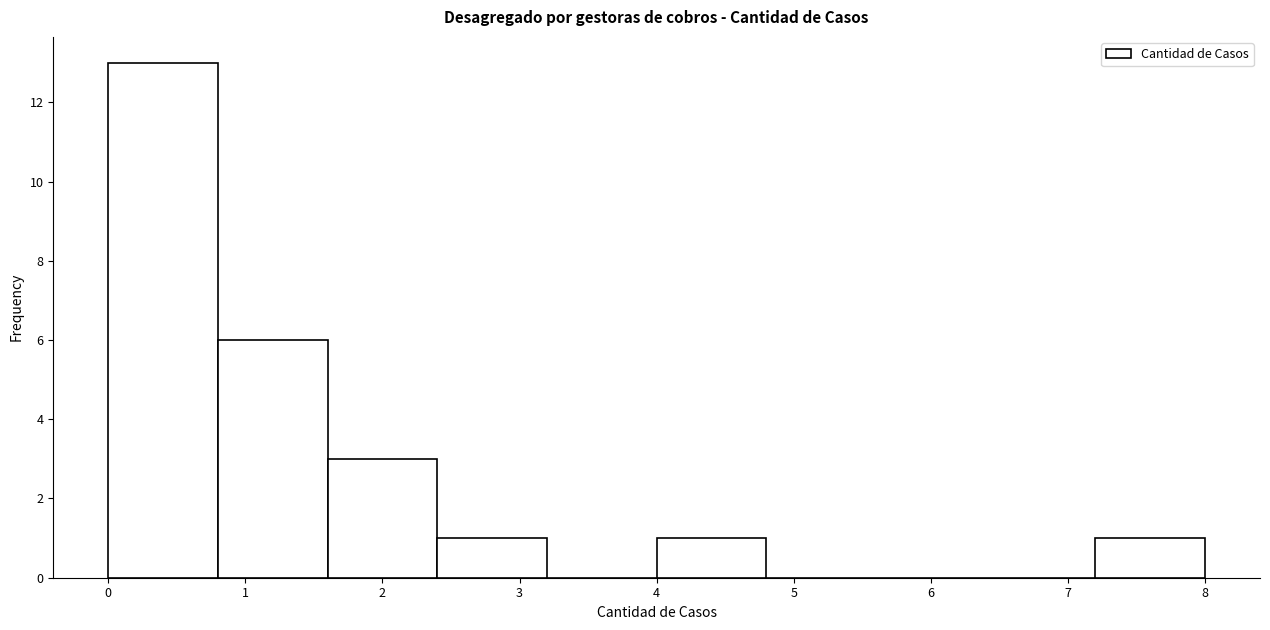

What is the height of the bar covering 0.0 to 0.8 on the x-axis? The values are not printed on the chart, so give them approximately, as read against the axis.

13